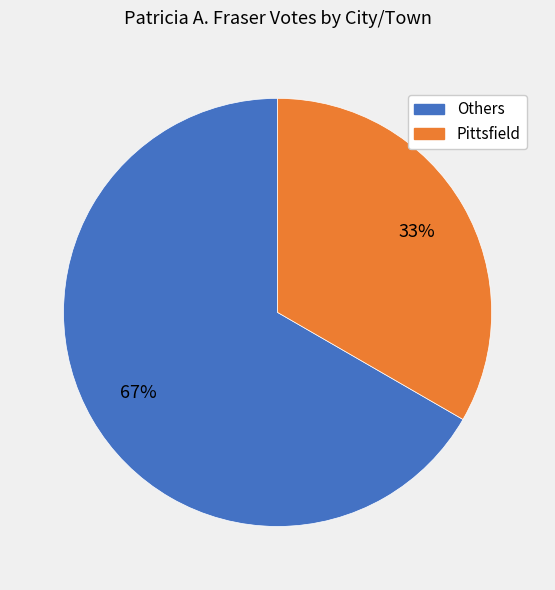

Is there a majority slice in this chart?

Yes